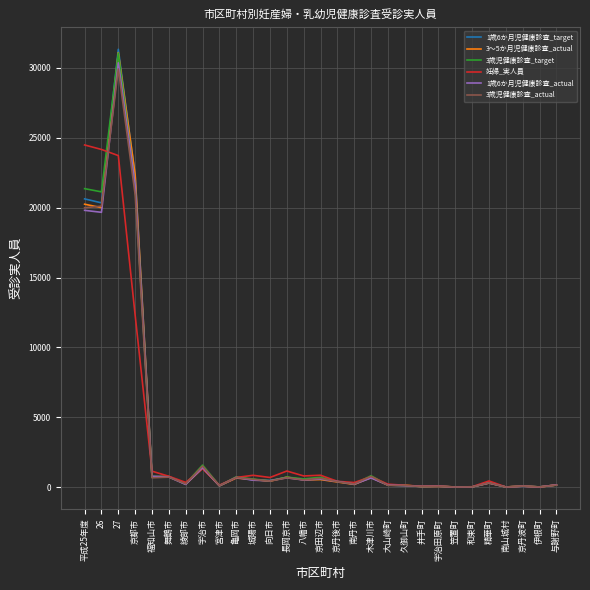

Is the value of 妊婦_実人員 at 伊根町 greater than the value of 1歳6か月児健康診査_target at 京丹後市?

No